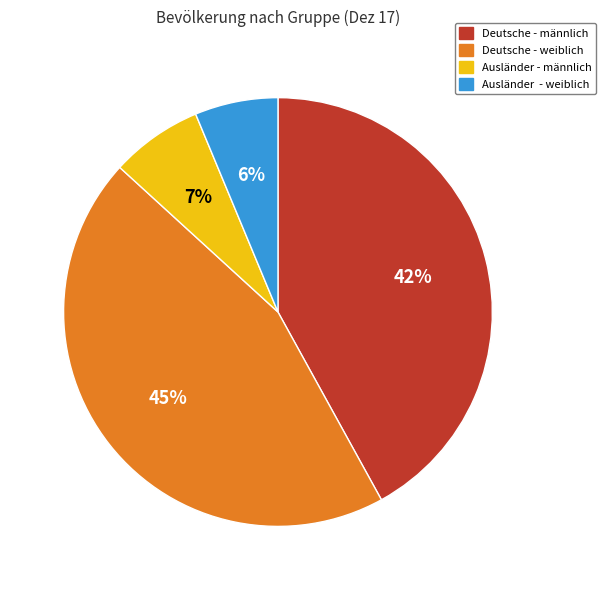

Combined, do Ausländer - weiblich and Deutsche - männlich account for over 50%?

No